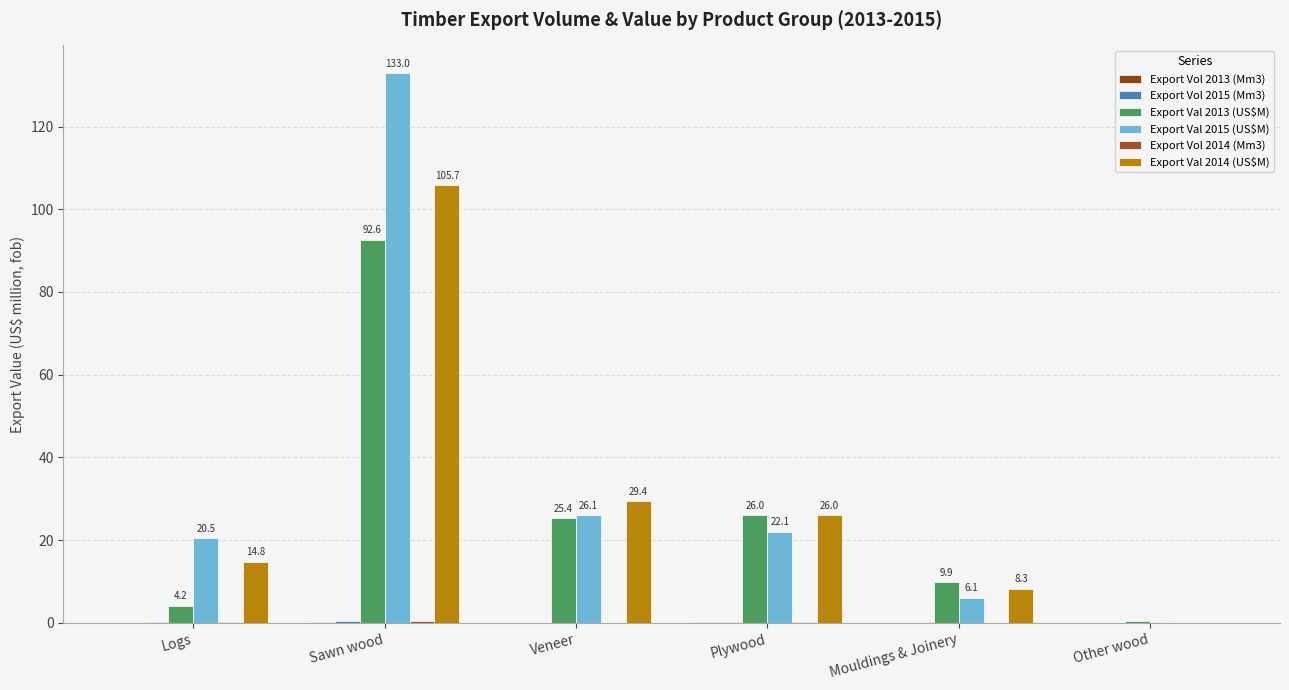

How many categories are shown in the chart?

6